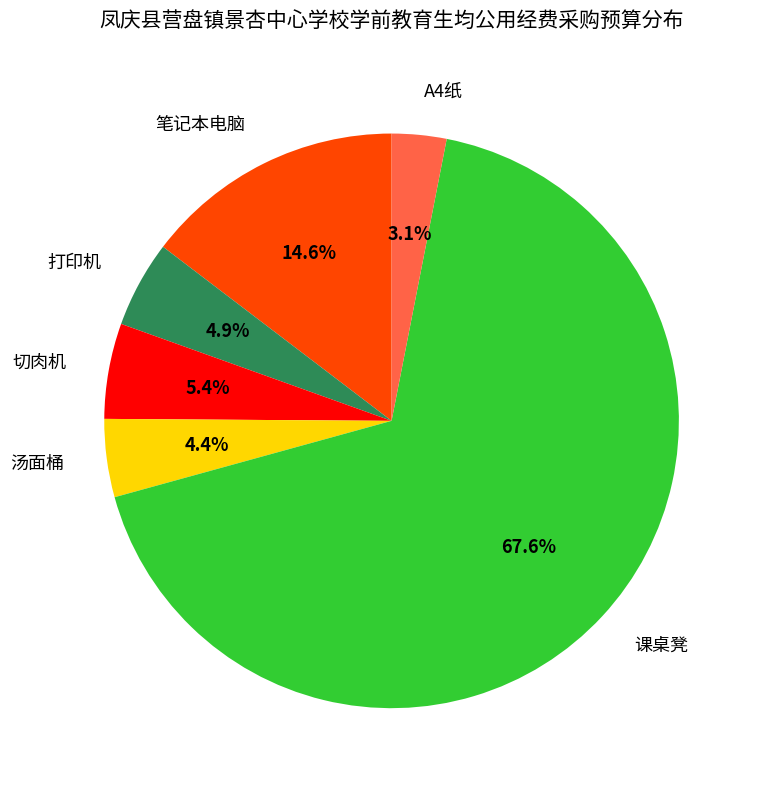

Count the number of slices in the pie.

6